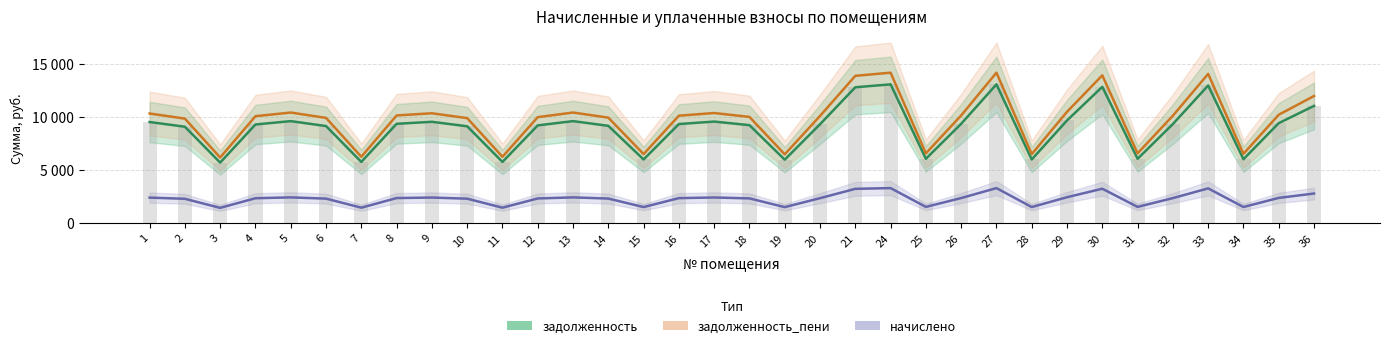

Reading right to left, list all the values displayed in this chart.

задолженность: 36=11035.3	35=9410.6	34=6013.6	33=12955.4	32=9326.2	31=6055.8	30=12828.8	29=9663.8	28=5992.4	27=13061.0	26=9347.3	25=6055.8	24=13061.0	21=12786.6	20=9305.1	19=5971.3	18=9220.8	17=9558.3	16=9326.2	15=5992.4	14=9157.4	13=9600.6	12=9199.6	11=5760.3	10=9115.2	9=9537.2	8=9347.3	7=5760.3	6=9136.3	5=9600.6	4=9284.0	3=5697.0	2=9073.0	1=9516.1
задолженность_пени: 36=11964.2	35=10202.7	34=6519.7	33=14045.9	32=10111.2	31=6565.5	30=13908.6	29=10477.2	28=6496.8	27=14160.3	26=10134.1	25=6565.5	24=14160.3	21=13862.8	20=10088.4	19=6473.9	18=9996.9	17=10362.9	16=10111.2	15=6496.8	14=9928.2	13=10408.6	12=9973.9	11=6245.2	10=9882.5	9=10340.0	8=10134.1	7=6245.2	6=9905.3	5=10408.6	4=10065.4	3=6176.5	2=9836.7	1=10317.1
начислено: 36=2786.6	35=2376.3	34=1518.5	33=3271.4	32=2354.9	31=1529.1	30=3239.5	29=2440.3	28=1513.2	27=3298.1	26=2360.3	25=1529.1	24=3298.1	21=3228.8	20=2349.6	19=1507.9	18=2328.3	17=2413.6	16=2354.9	15=1513.2	14=2312.4	13=2424.2	12=2323.0	11=1454.6	10=2301.7	9=2408.2	8=2360.3	7=1454.6	6=2307.1	5=2424.2	4=2344.3	3=1438.6	2=2291.0	1=2402.9